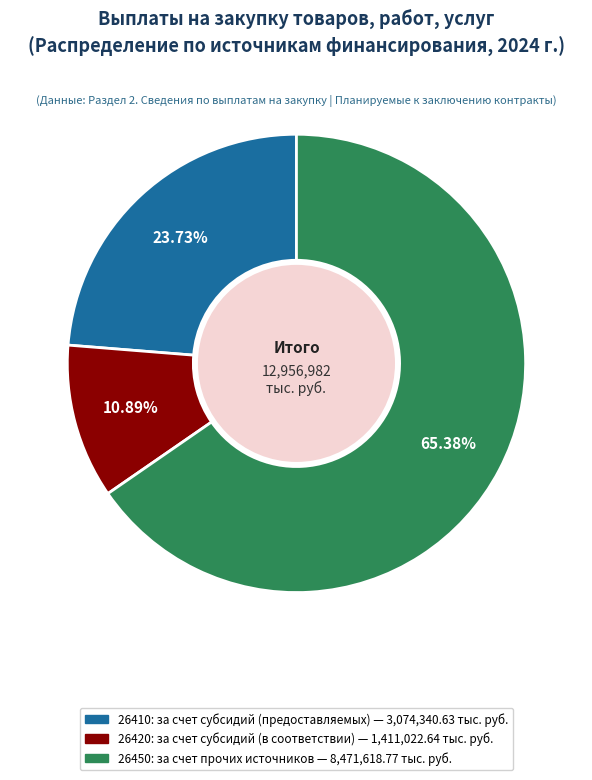

What is the total percentage of 26420: за счет субсидий (в соответствии) and 26410: за счет субсидий (предоставляемых)?

34.6%